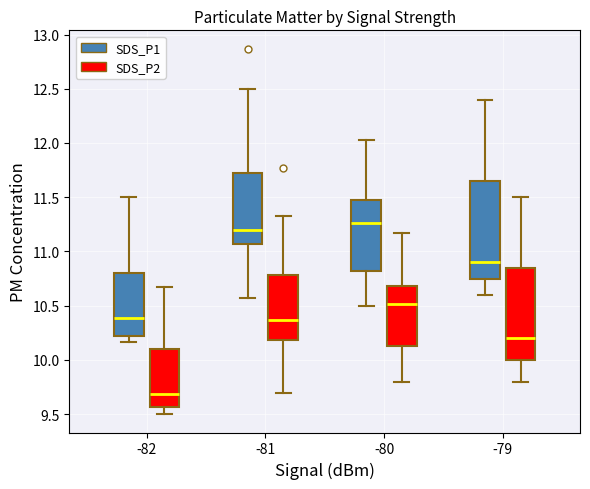

Reading left to right, transcribe this box plot: for each box, give where its median line is, the range the box spans, and where its two whiskers end, as read against the y-axis. The values are not printed on the chart, so give them approximately, as read against the axis.

-82 (SDS_P1): median 10.40, box 10.20 to 10.80, whiskers 10.15 to 11.50
-82 (SDS_P2): median 9.70, box 9.55 to 10.10, whiskers 9.50 to 10.65
-81 (SDS_P1): median 11.20, box 11.05 to 11.70, whiskers 10.55 to 12.50
-81 (SDS_P2): median 10.35, box 10.20 to 10.80, whiskers 9.70 to 11.35
-80 (SDS_P1): median 11.25, box 10.80 to 11.45, whiskers 10.50 to 12.05
-80 (SDS_P2): median 10.50, box 10.15 to 10.70, whiskers 9.80 to 11.15
-79 (SDS_P1): median 10.90, box 10.75 to 11.65, whiskers 10.60 to 12.40
-79 (SDS_P2): median 10.20, box 10.00 to 10.85, whiskers 9.80 to 11.50